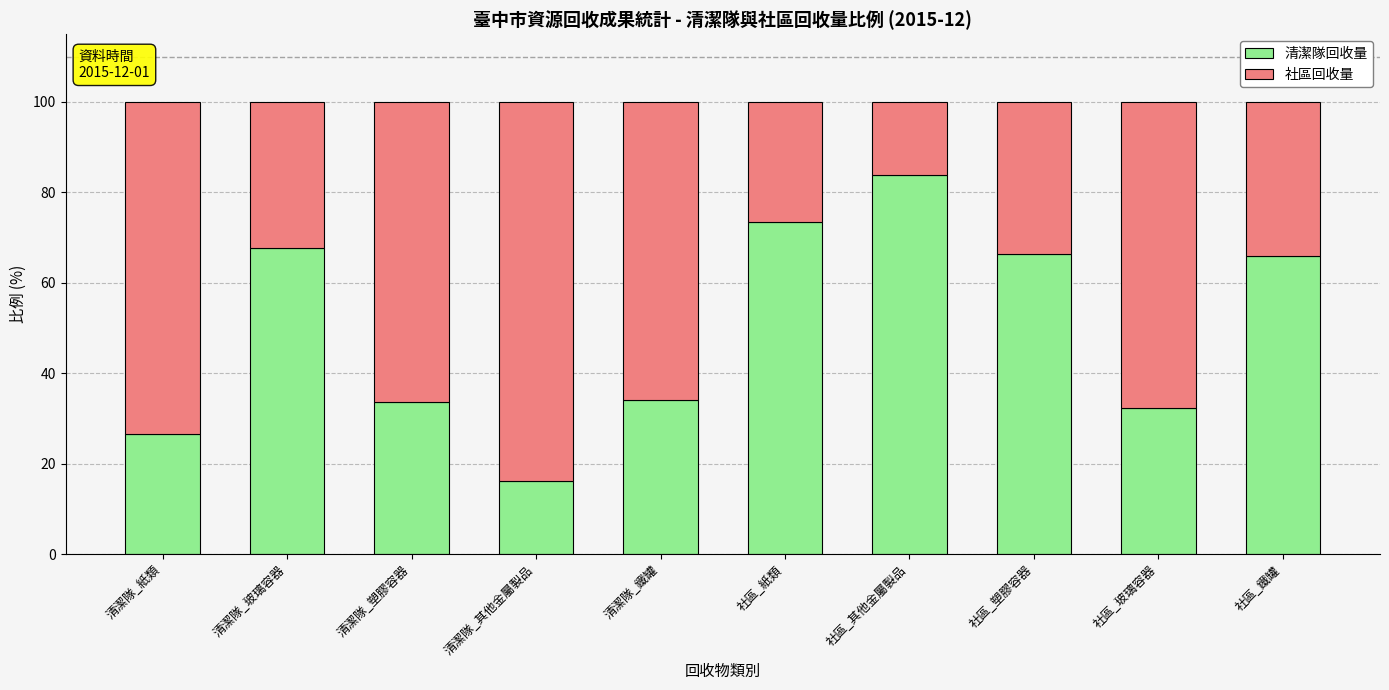

At which label does 清潔隊回收量 reach its peak?

社區_其他金屬製品